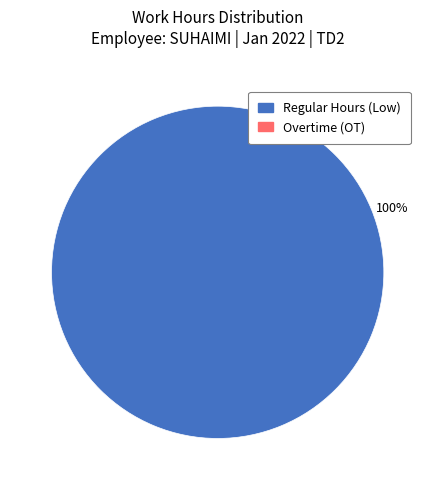

Is there any slice that represents more than half of the pie?

Yes